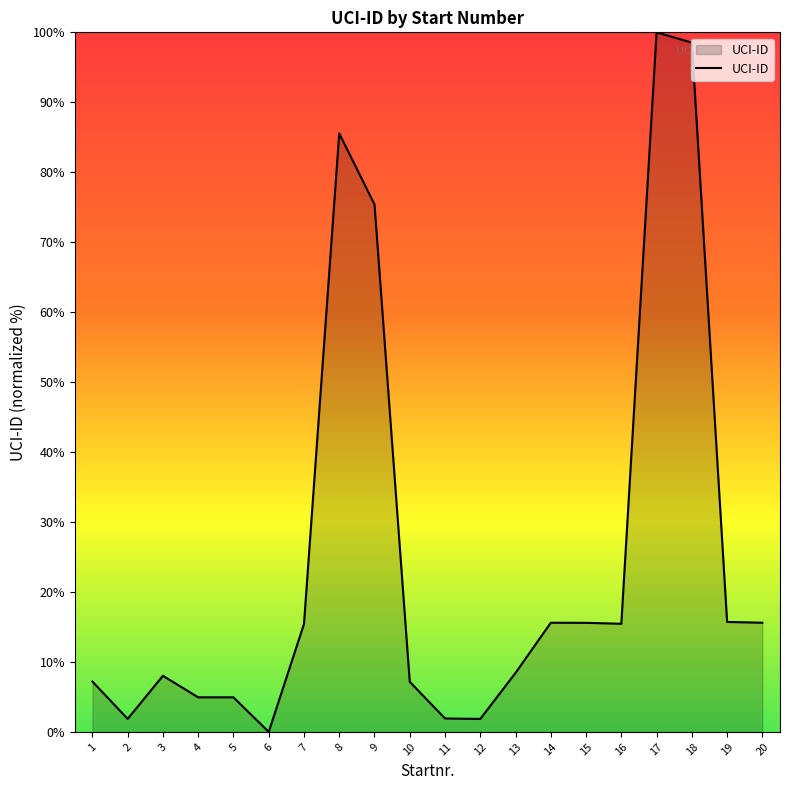

What is the approximate value at 15?

15.6